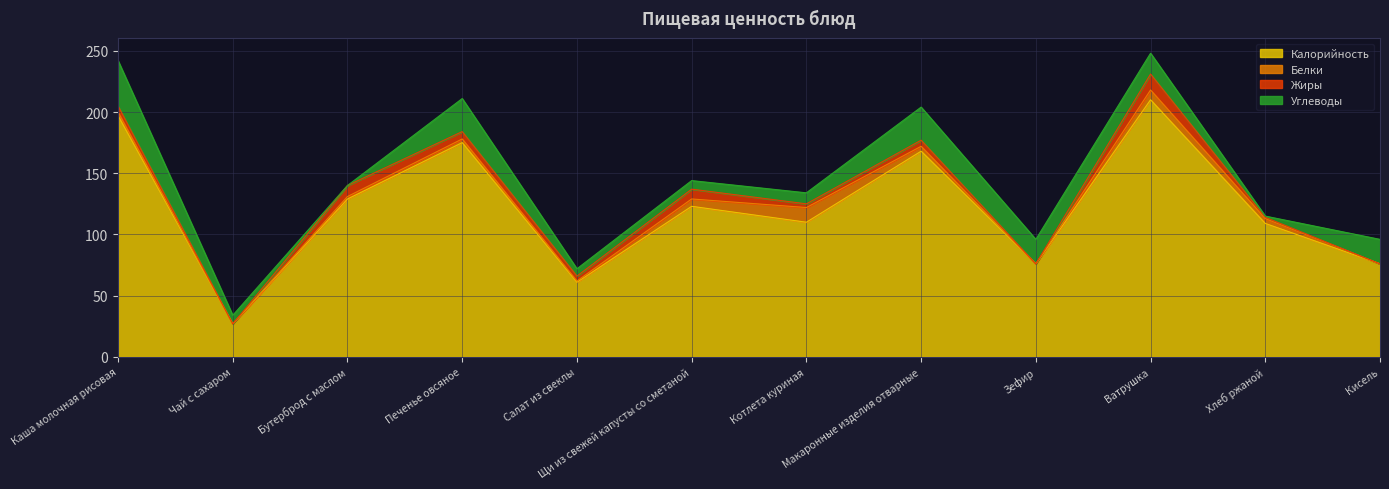

What position from the left is Щи из свежей капусты со сметаной?

6